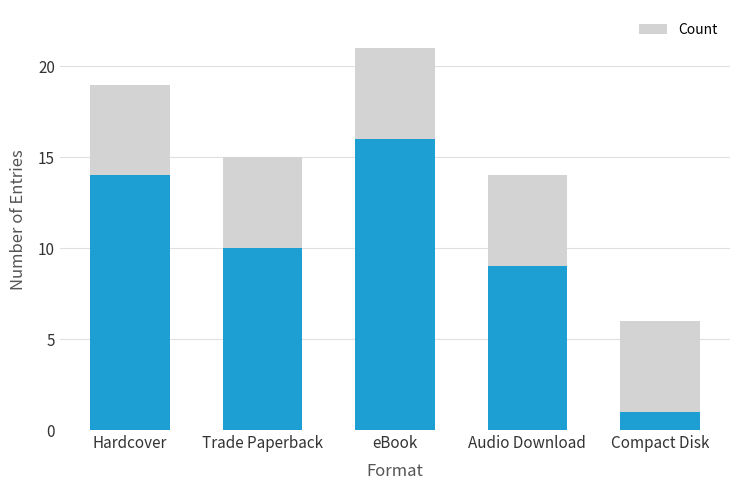

Reading right to left, what are all the values shown in this chart?

Compact Disk=1	Audio Download=9	eBook=16	Trade Paperback=10	Hardcover=14